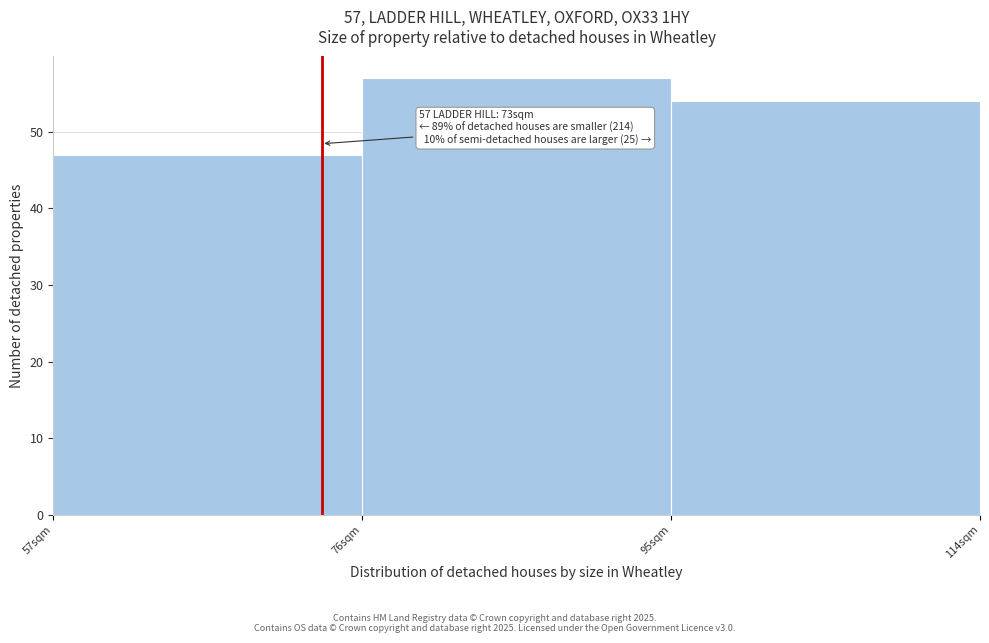

Which range on the x-axis has the tallest bar?

76 to 95